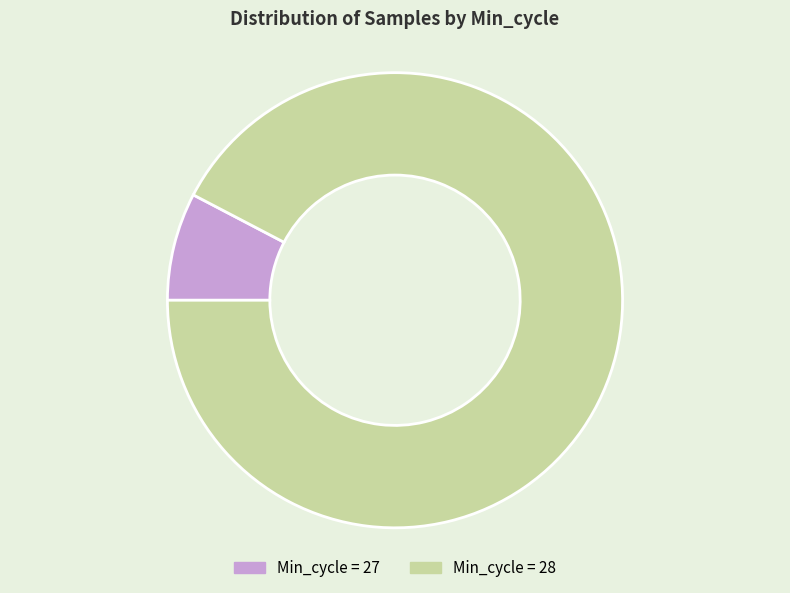

How many slices are in this pie chart?

2